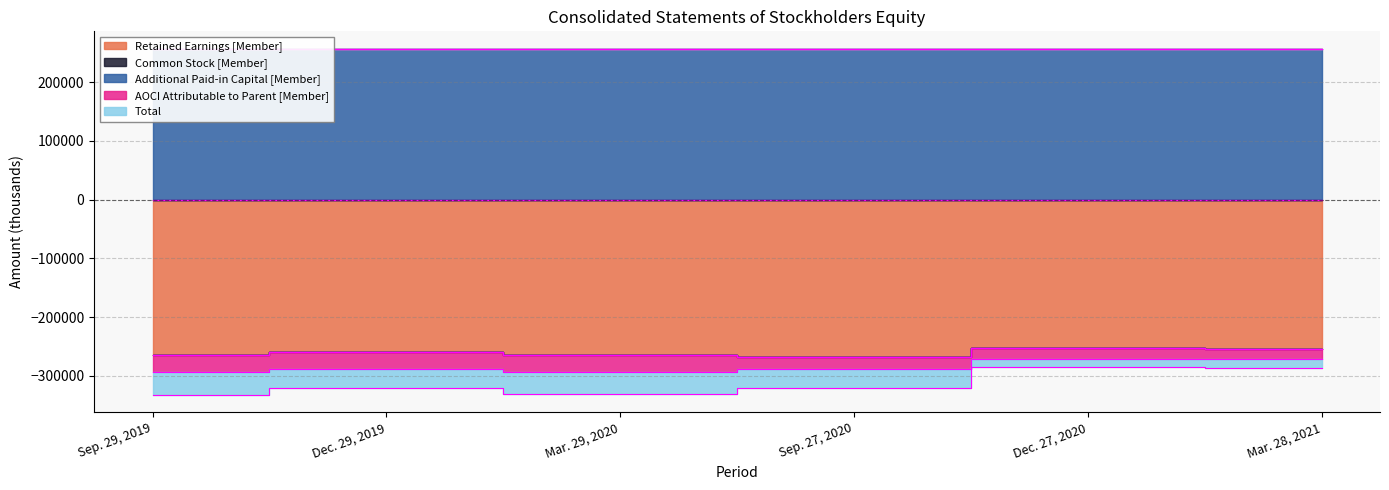

What is the highest value of the Retained Earnings [Member] series?

-252627